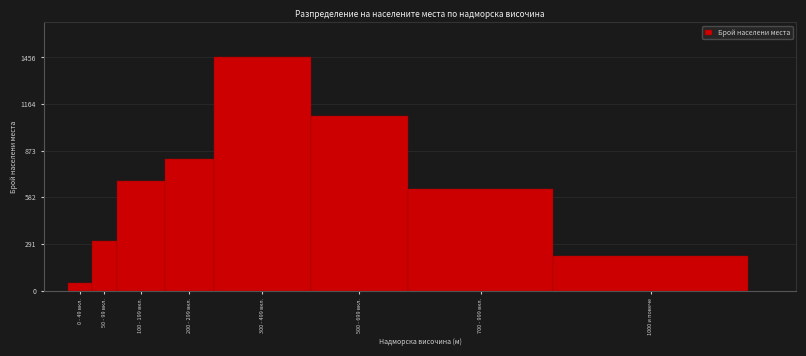

Reading right to left, what are all the values shown in this chart?

1000 и повече=213	700 - 999 вкл.=634	500 - 699 вкл.=1089	300 - 499 вкл.=1456	200 - 299 вкл.=823	100 - 199 вкл.=687	50 - 99 вкл.=312	0 - 49 вкл.=45